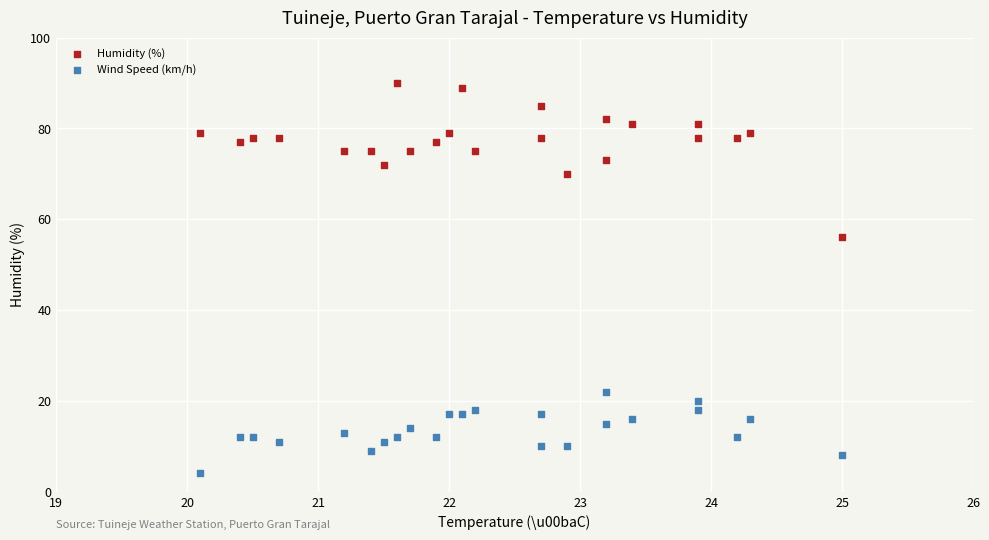

Across all series, what Y value is closest to 47?

56